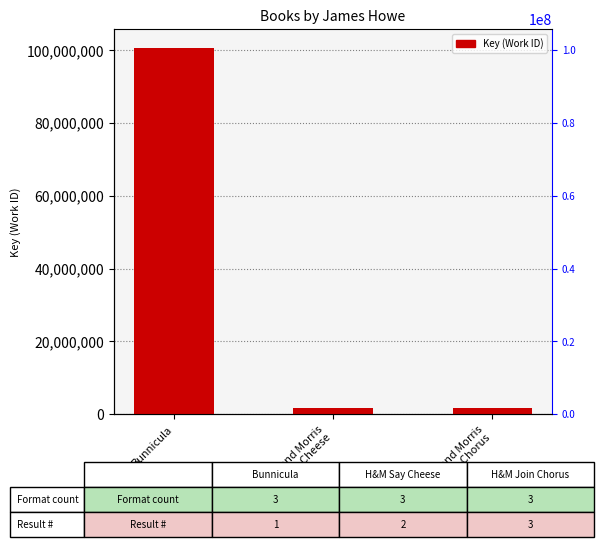

At which label does the data first exceed 1817463?

Bunnicula